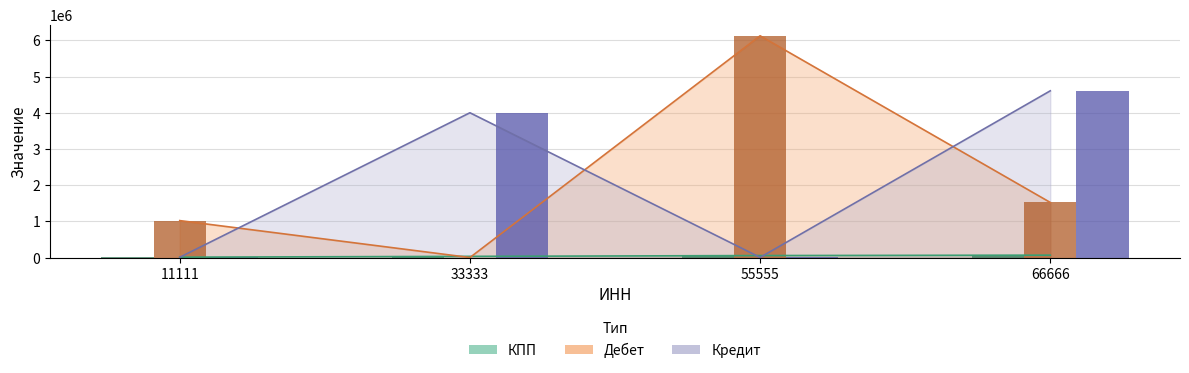

At which label does Кредит first exceed 4000020?

66666